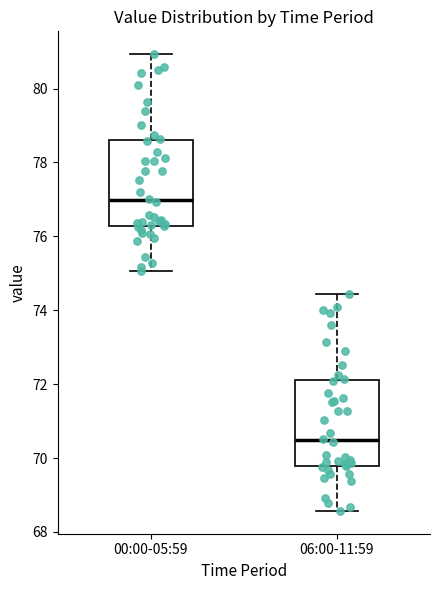

Reading left to right, read every box against the y-axis: the position of its median line, the range the box covers, and the ends of its whiskers. The values are not printed on the chart, so give them approximately, as read against the axis.

00:00-05:59: median 77.0, box 76.2 to 78.6, whiskers 75.0 to 81.0
06:00-11:59: median 70.4, box 69.8 to 72.2, whiskers 68.6 to 74.4